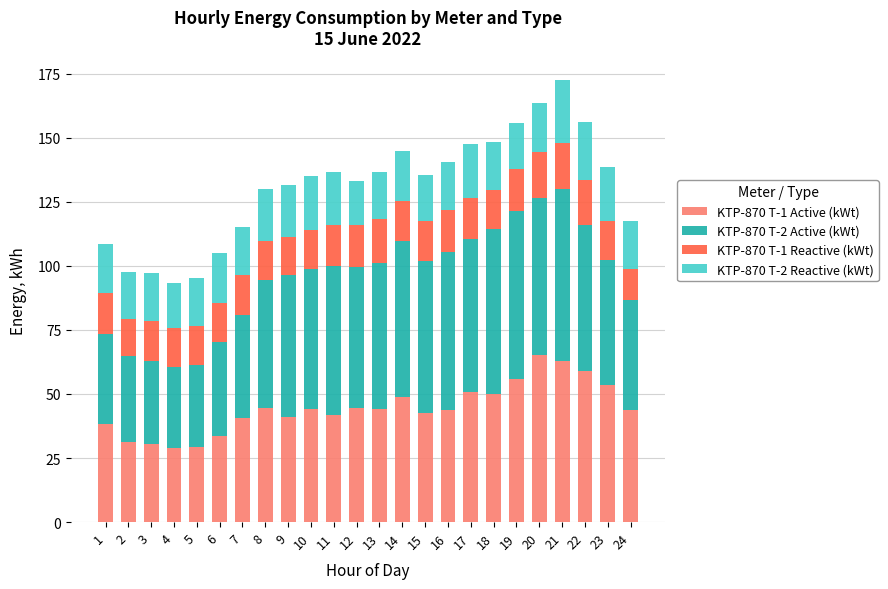

How many bars are there in total?

24